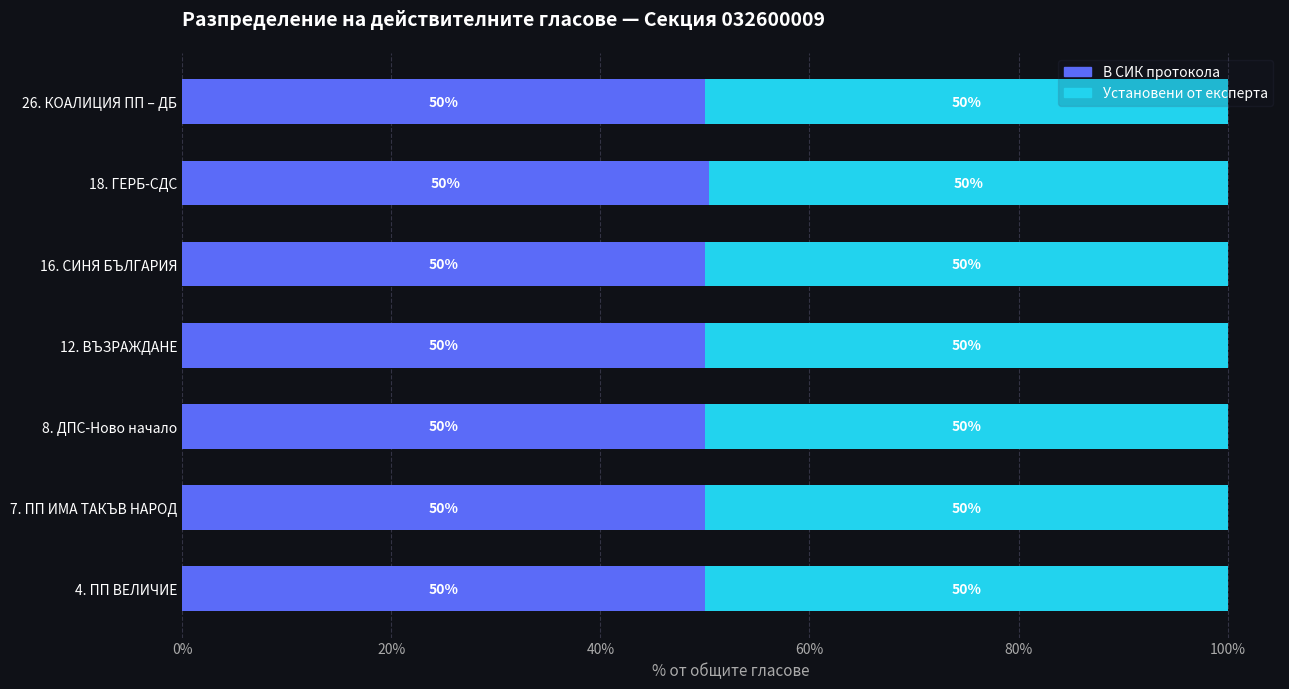

What is the difference between the maximum and minimum values in the В СИК протокола series?

0.4